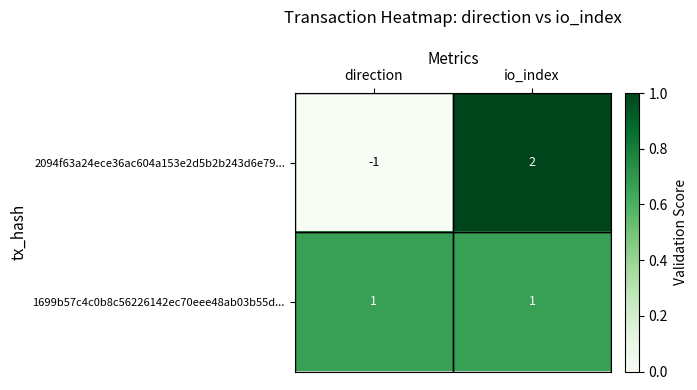

Which series has the largest range (max minus min)?

2094f63a24ece36ac604a153e2d5b2b243d6e79...